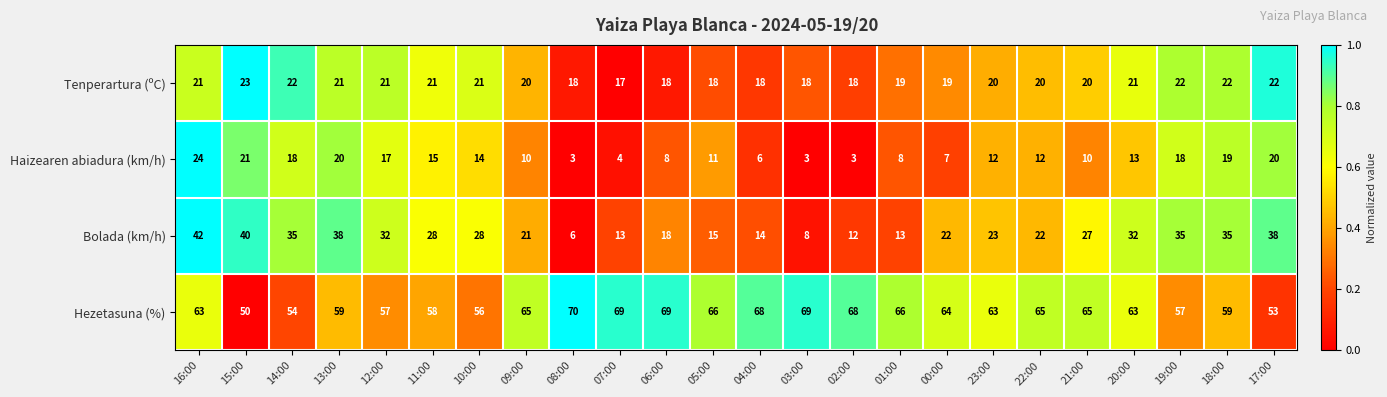

How many data points does each series have?

24